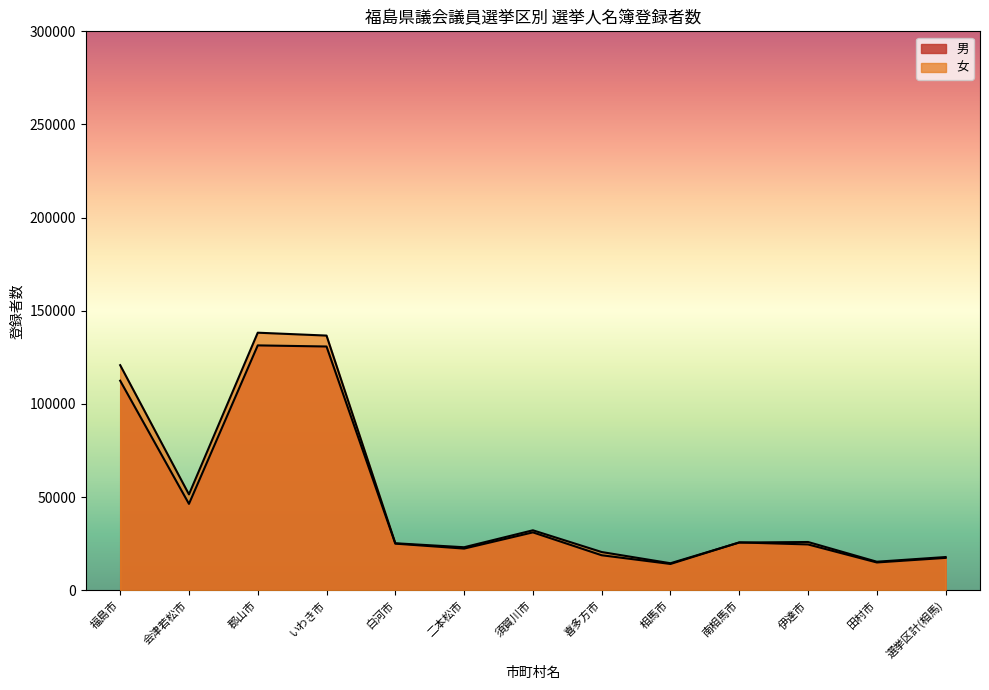

Reading left to right, what are all the values shown in this chart?

男: 福島市=112479	会津若松市=46360	郡山市=131431	いわき市=130835	白河市=25025	二本松市=22363	須賀川市=31070	喜多方市=18787	相馬市=14111	南相馬市=25687	伊達市=24587	田村市=14918	選挙区計(相馬)=17376
女: 福島市=120818	会津若松市=51454	郡山市=138243	いわき市=136699	白河市=25223	二本松市=23089	須賀川市=32185	喜多方市=20517	相馬市=14500	南相馬市=25603	伊達市=25901	田村市=15314	選挙区計(相馬)=17830